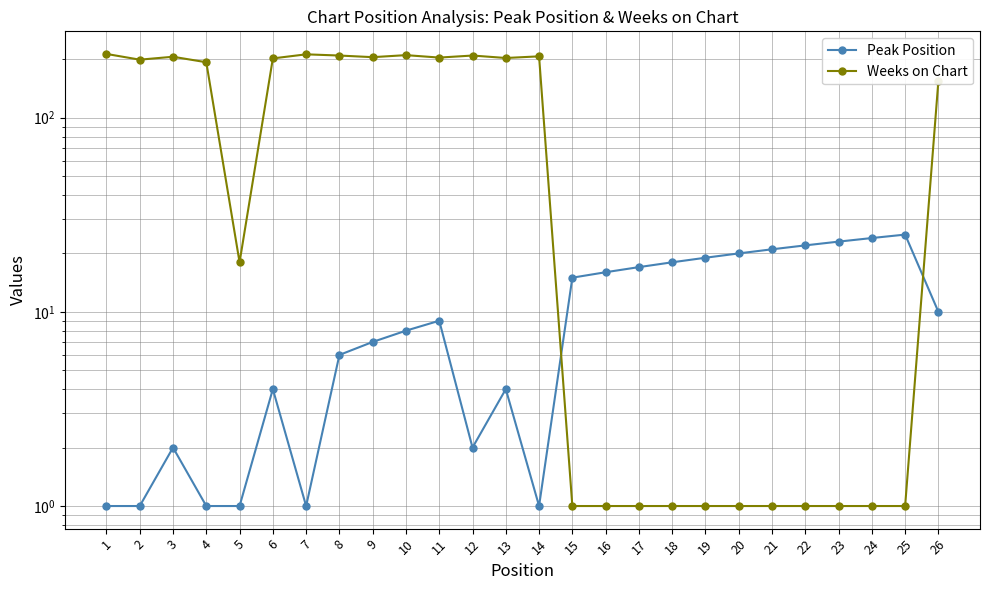

How many interior local valleys does the Peak Position series have?

3